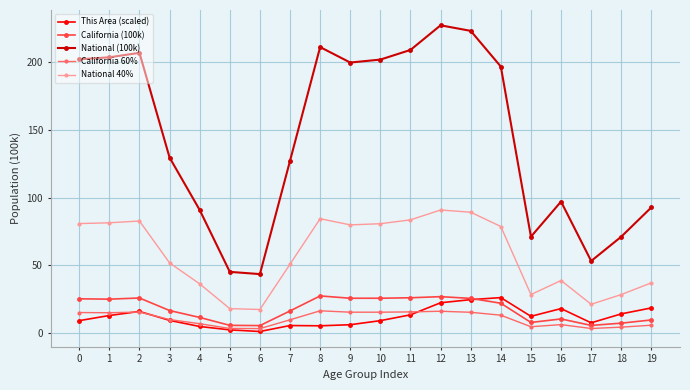

How many data points in National (100k) are above 196?

10